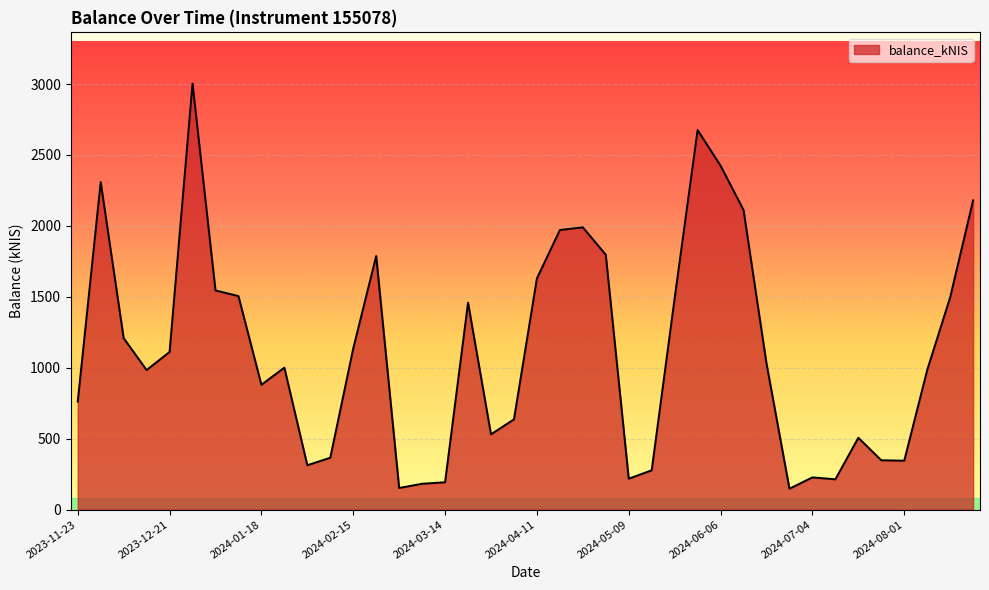

What is the maximum value shown in the chart?

3004.1